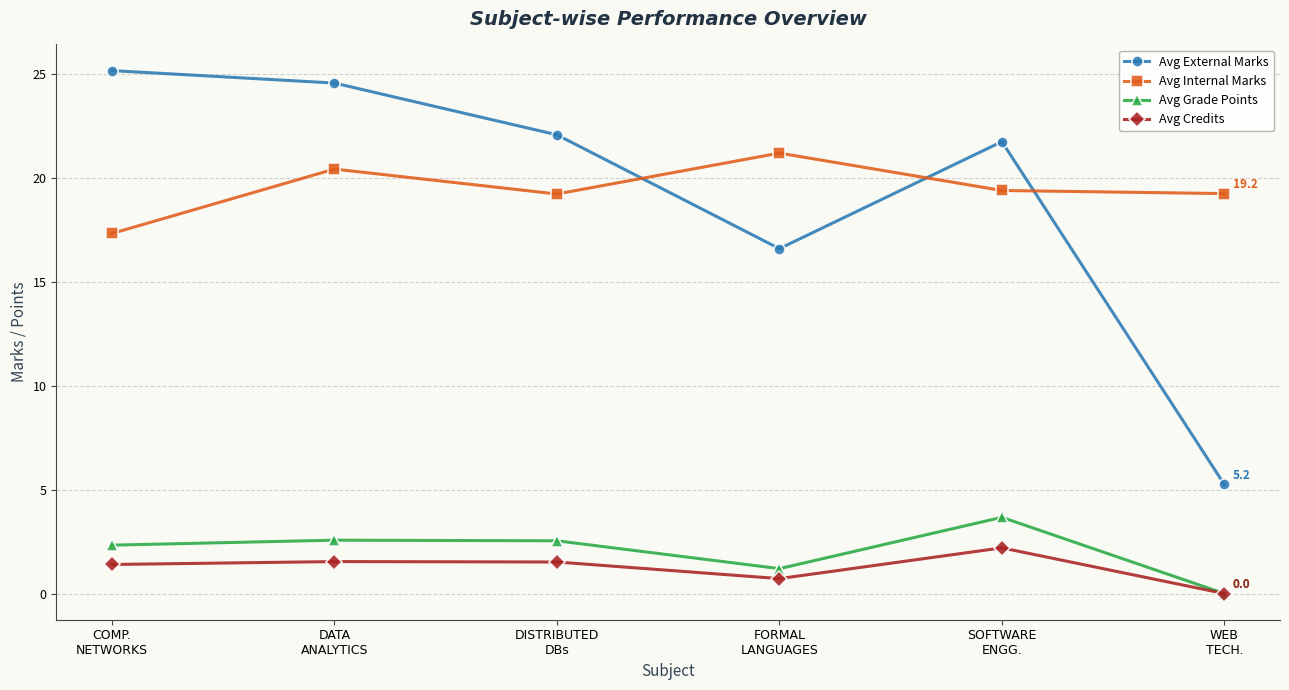

List the labels in order of Avg External Marks value, smallest first.

WEB
TECH., FORMAL
LANGUAGES, SOFTWARE
ENGG., DISTRIBUTED
DBs, DATA
ANALYTICS, COMP.
NETWORKS